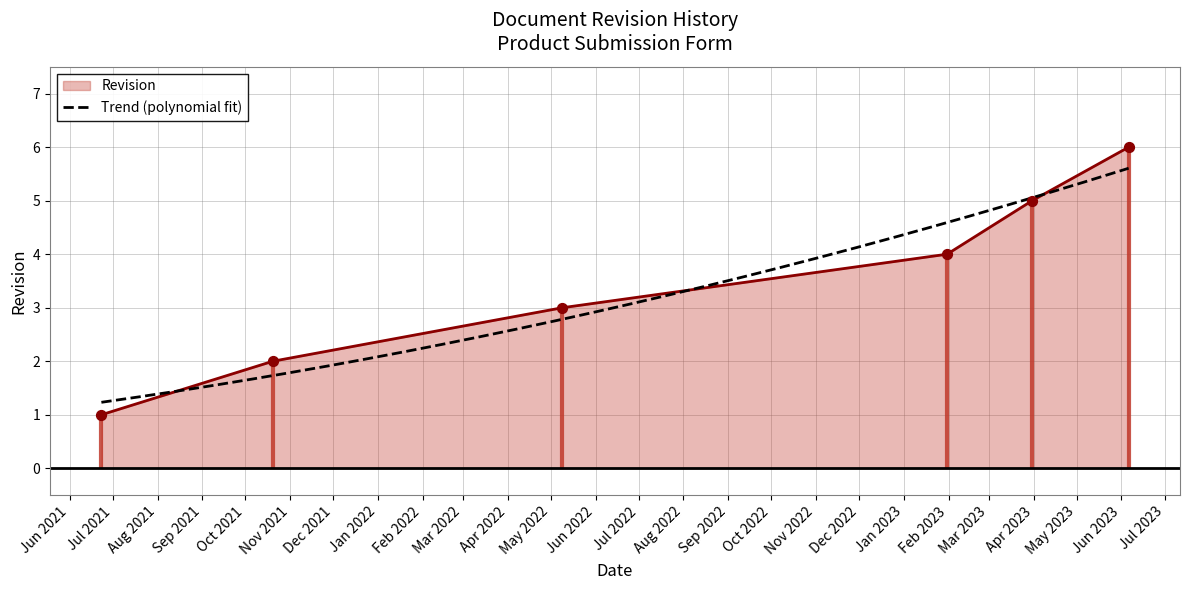

What is the change in value from 2021-06-23 to 2023-03-31?

+4